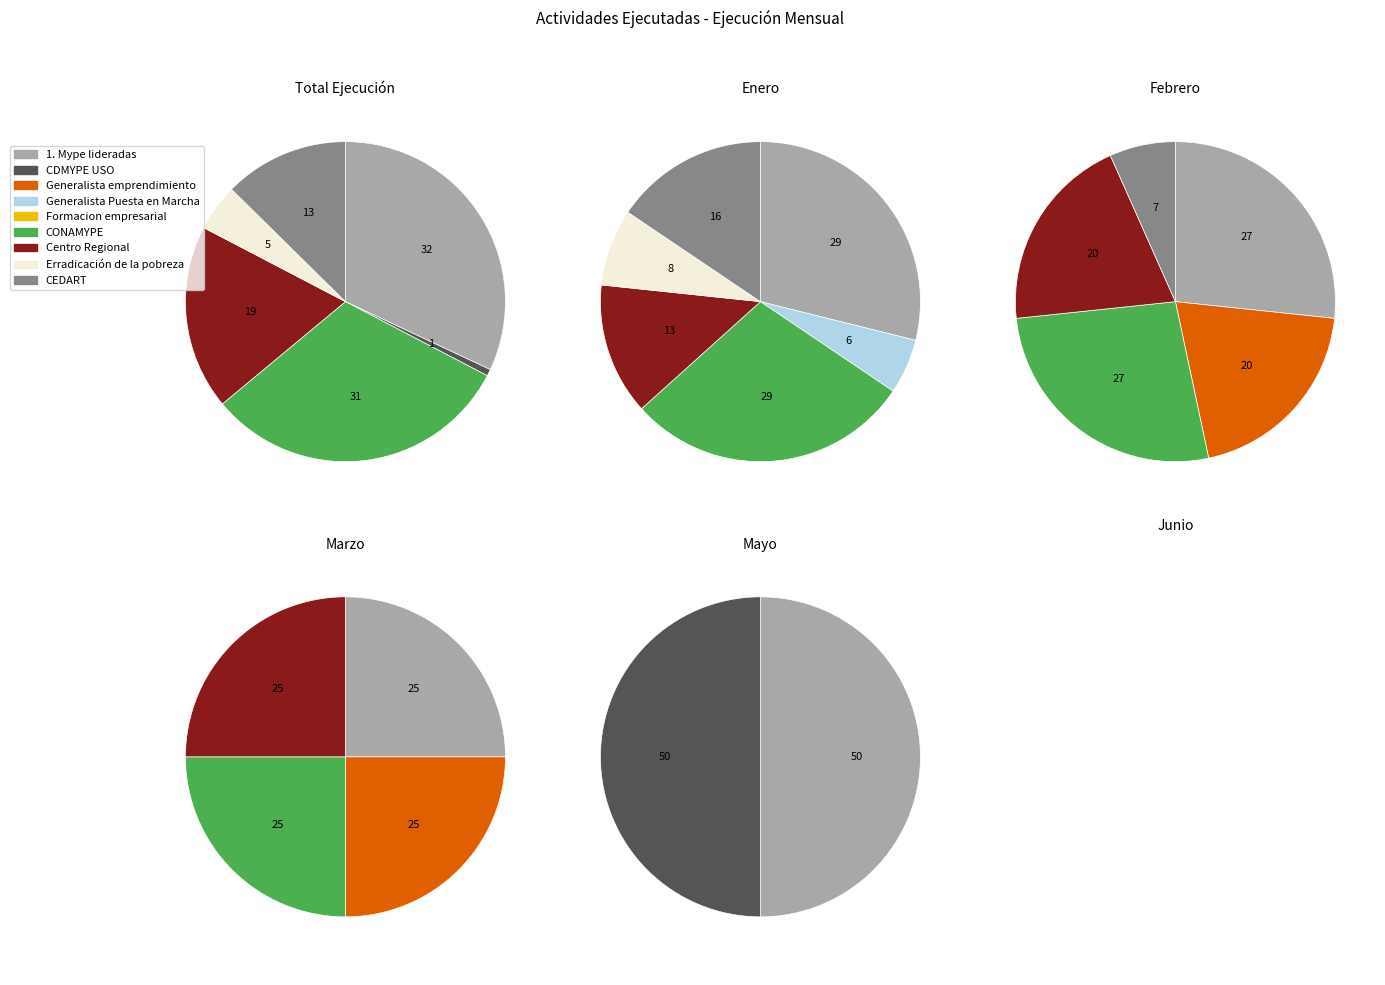

Is the sum of Marzo and 8 greater than half?

No